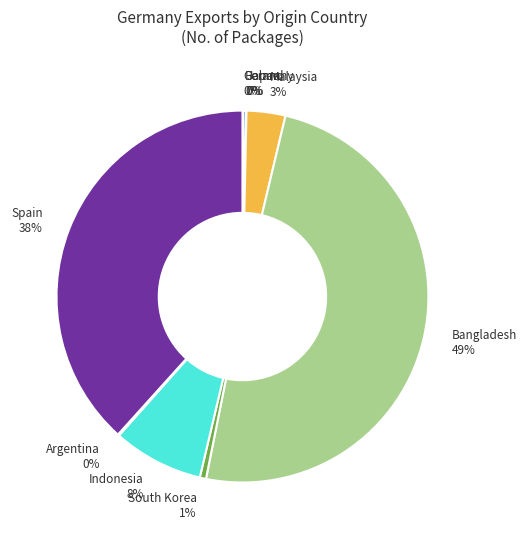

Between Spain and South Korea, which is larger?

Spain